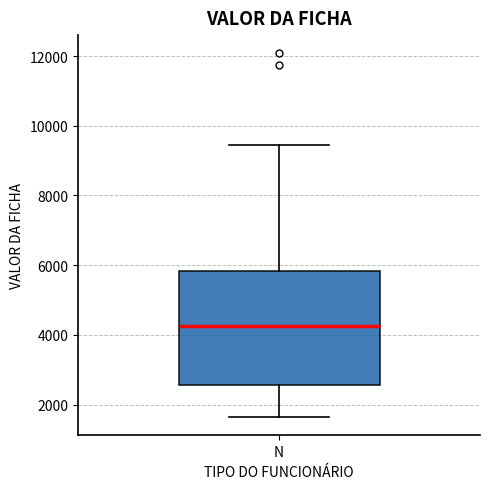

Where is the lower edge of the box for N on the y-axis? The values are not printed on the chart, so give them approximately, as read against the axis.

2600